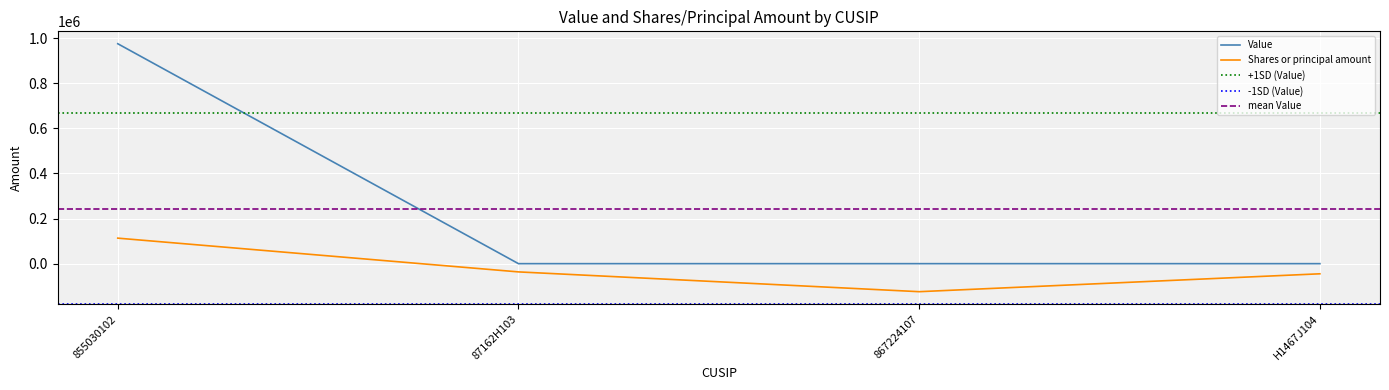

What is the difference between the maximum and second lowest values in the Shares or principal amount series?

158052